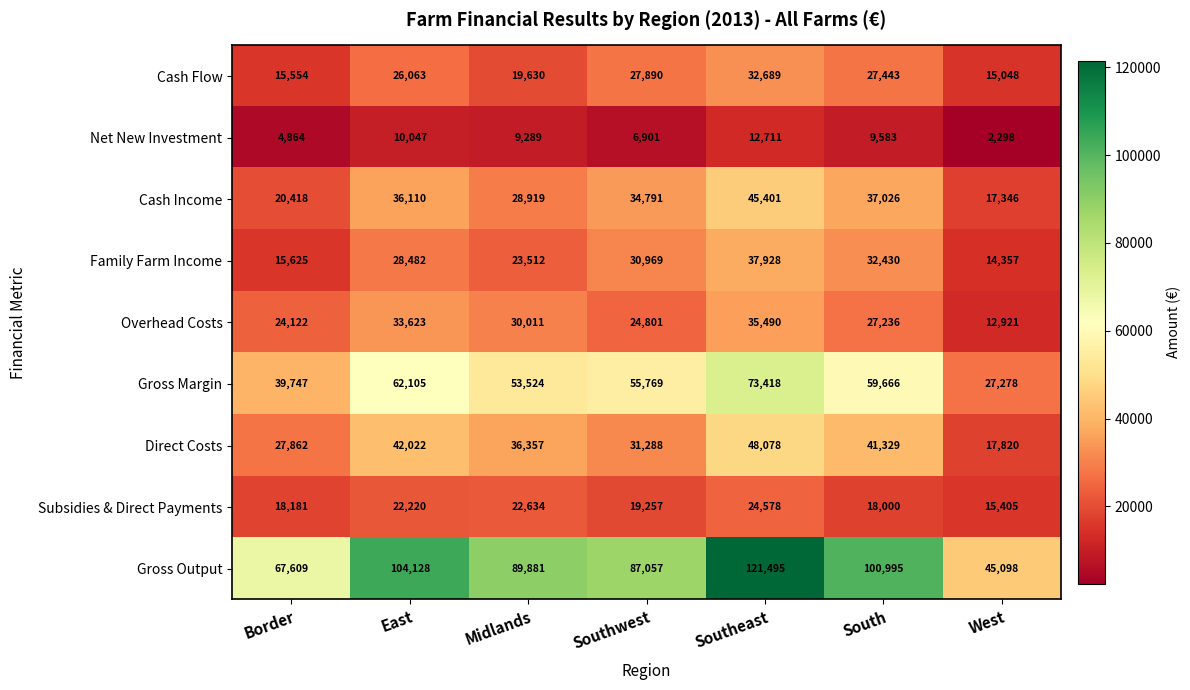

The value of Gross Margin at East is 23936. True or false?

False